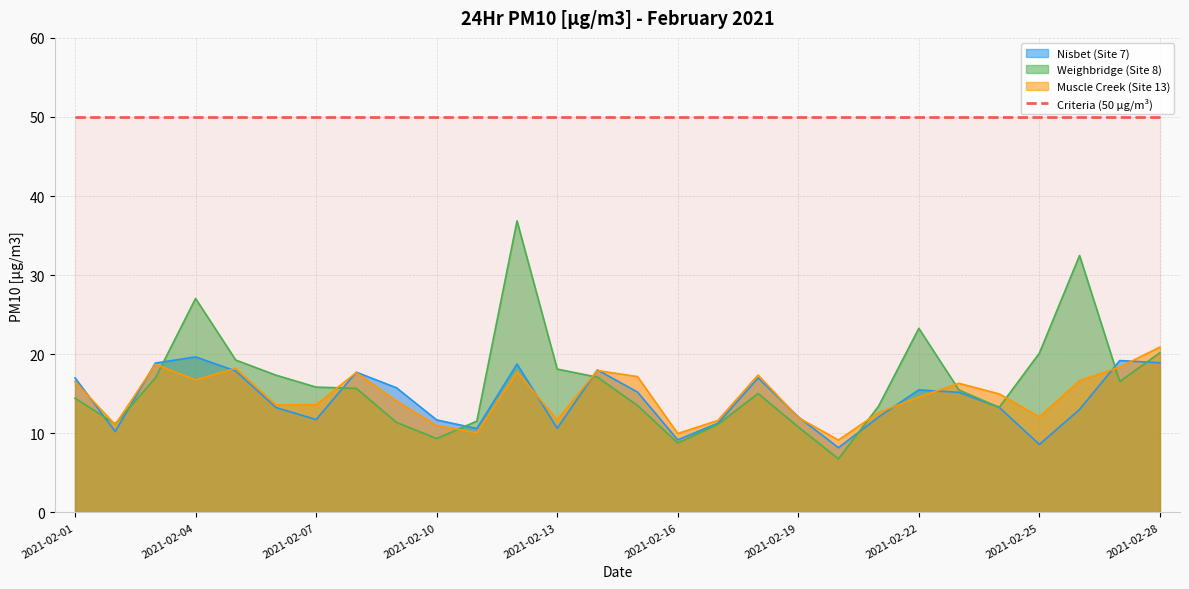

How many data points does each series have?

28